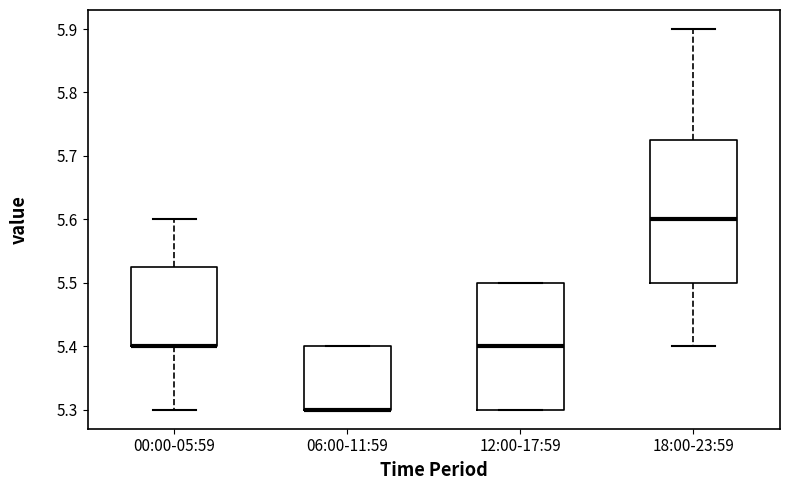

Reading left to right, transcribe this box plot: for each box, give where its median line is, the range the box spans, and where its two whiskers end, as read against the y-axis. The values are not printed on the chart, so give them approximately, as read against the axis.

00:00-05:59: median 5.40 (drawn on the box's lower edge), box 5.40 to 5.53, whiskers 5.30 to 5.60
06:00-11:59: median 5.30 (drawn on the box's lower edge), box 5.30 to 5.40, whiskers 5.30 to 5.40
12:00-17:59: median 5.40, box 5.30 to 5.50, whiskers 5.30 to 5.50
18:00-23:59: median 5.60, box 5.50 to 5.73, whiskers 5.40 to 5.90